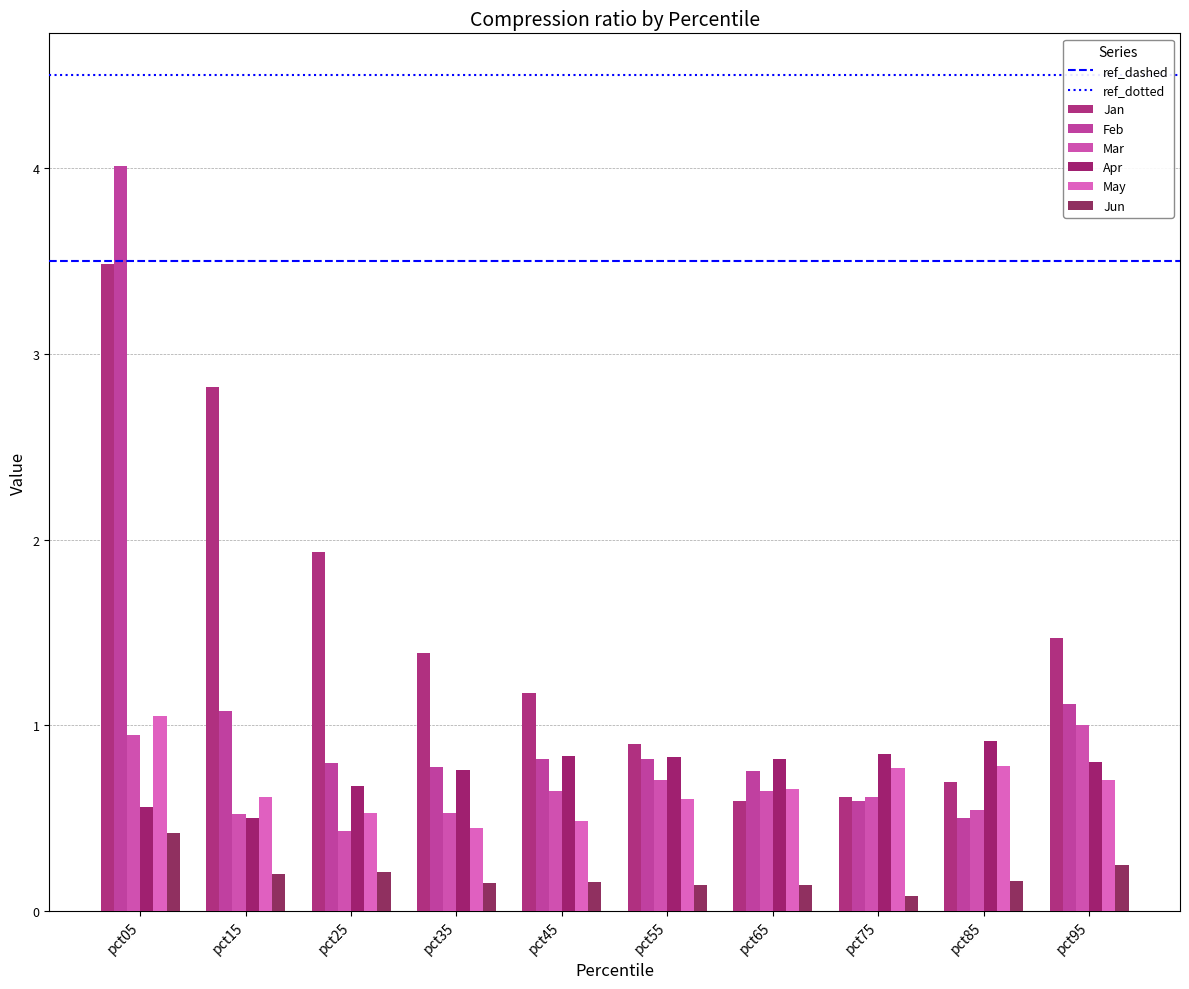

Which has a higher value, pct95 or pct25?

pct25